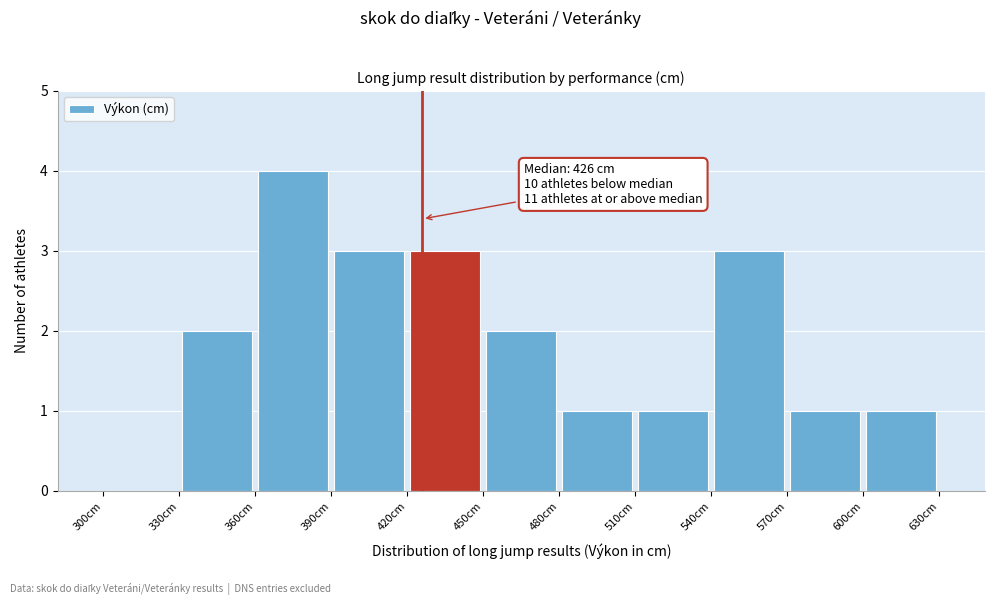

Over which range of the x-axis is the bar tallest?

360 to 390